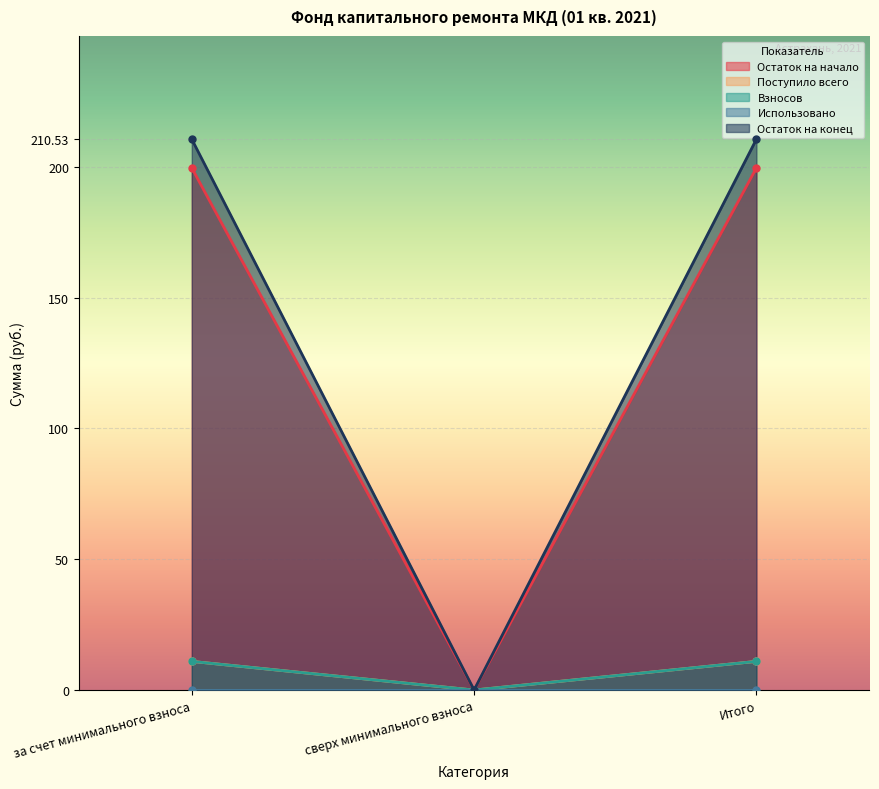

The value of Остаток на конец at сверх минимального взноса is -95.0. True or false?

False